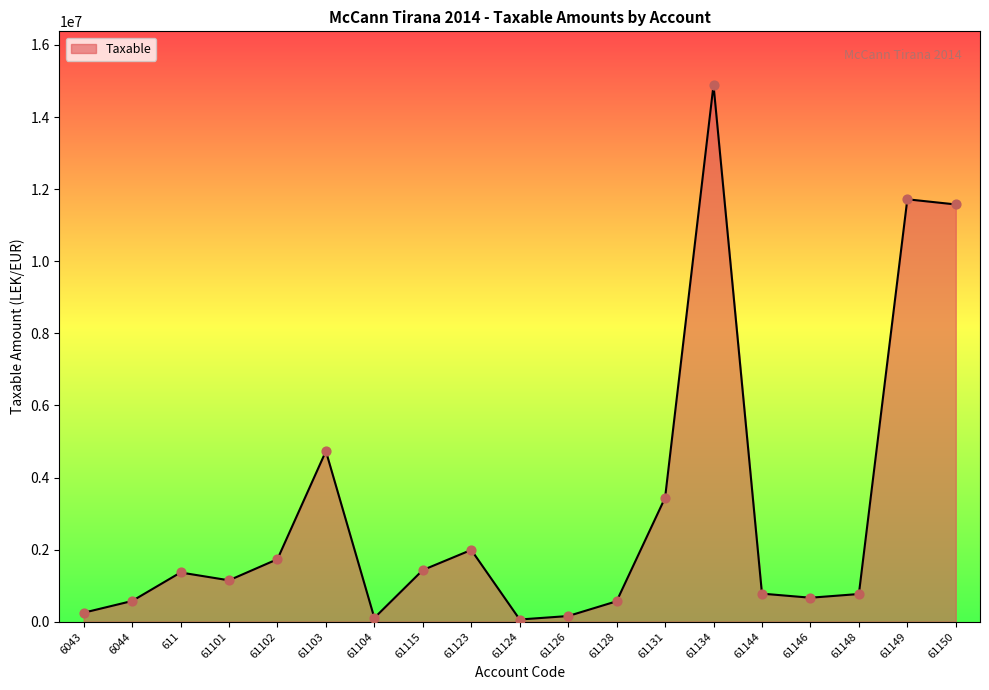

Between 61148 and 61126, which is larger?

61148